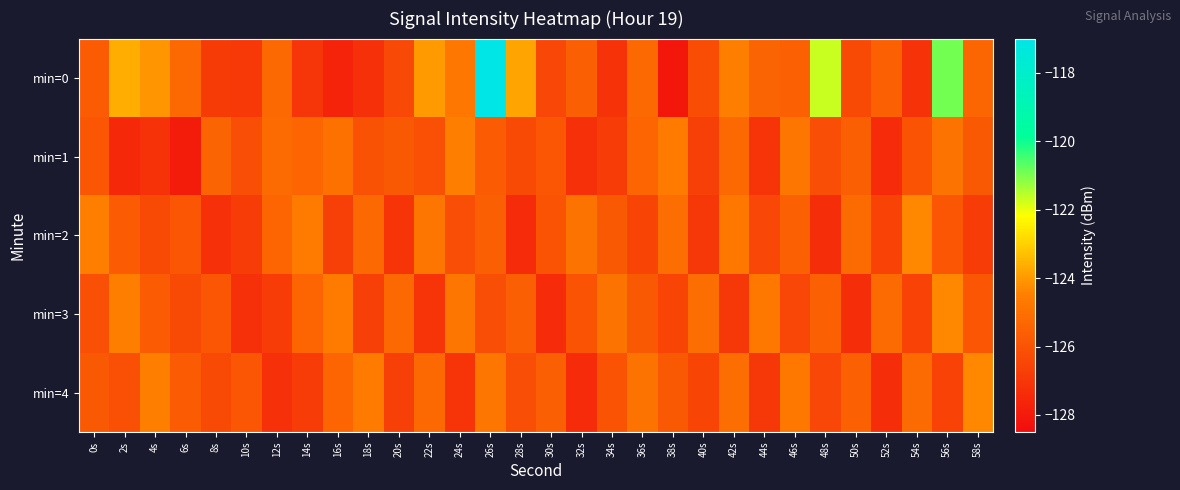

Which series has the largest total across all categories?

min=0